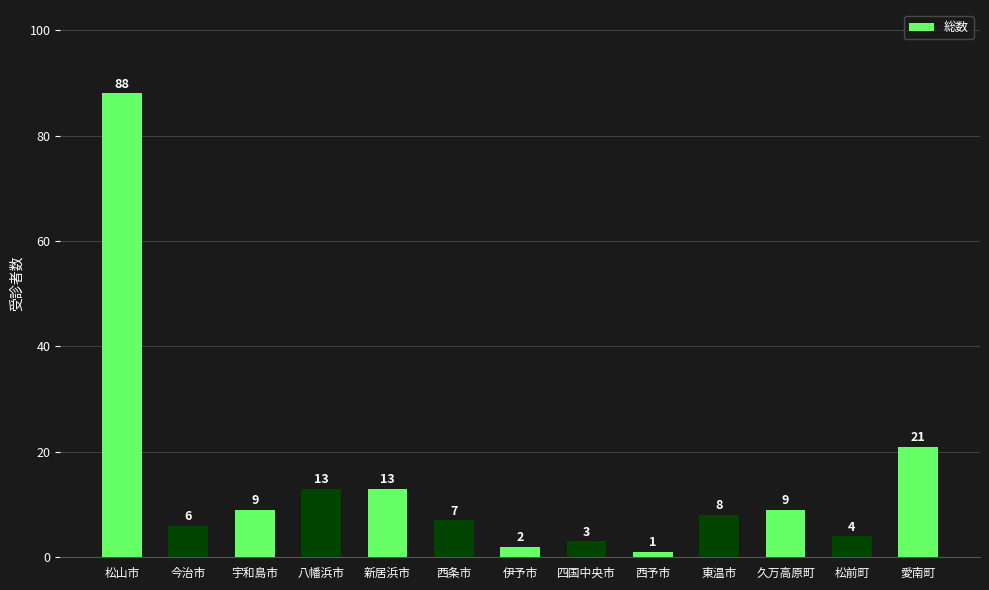

Which has a higher value, 新居浜市 or 西条市?

新居浜市